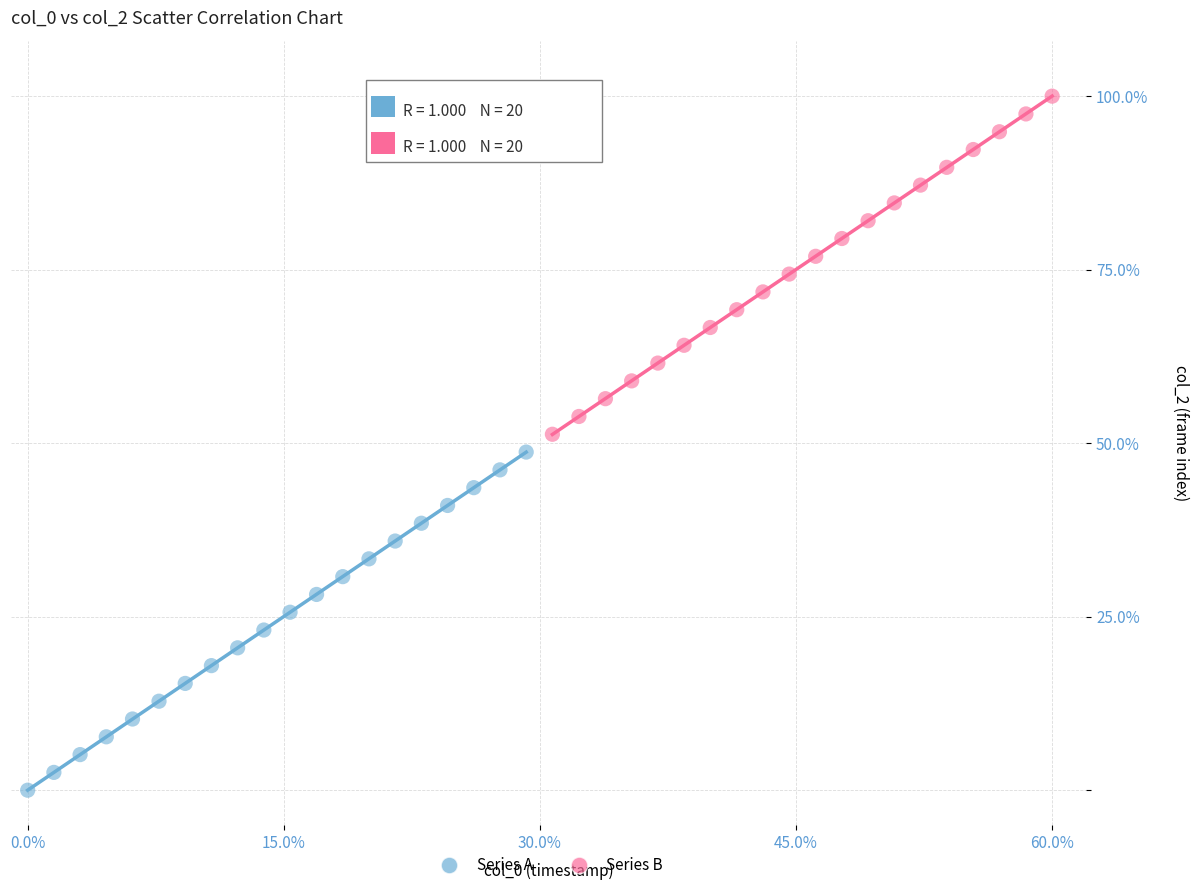

Which series reaches the minimum Y coordinate?

Series A